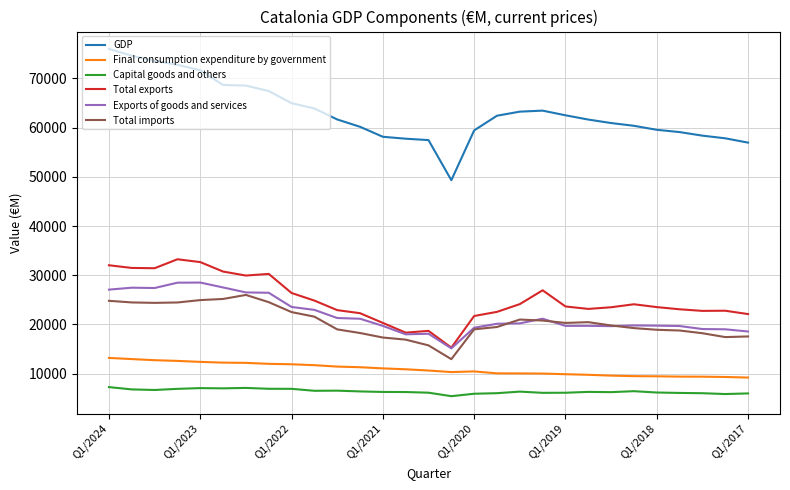

True or false: GDP and Capital goods and others cross at least once.

False